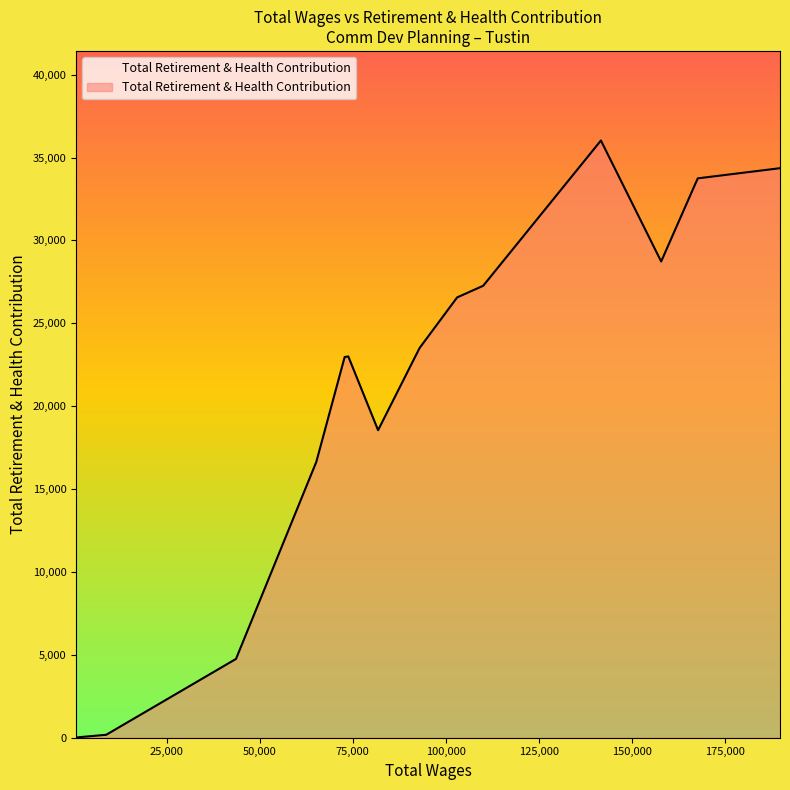

What is the difference between the maximum and minimum values?

36025